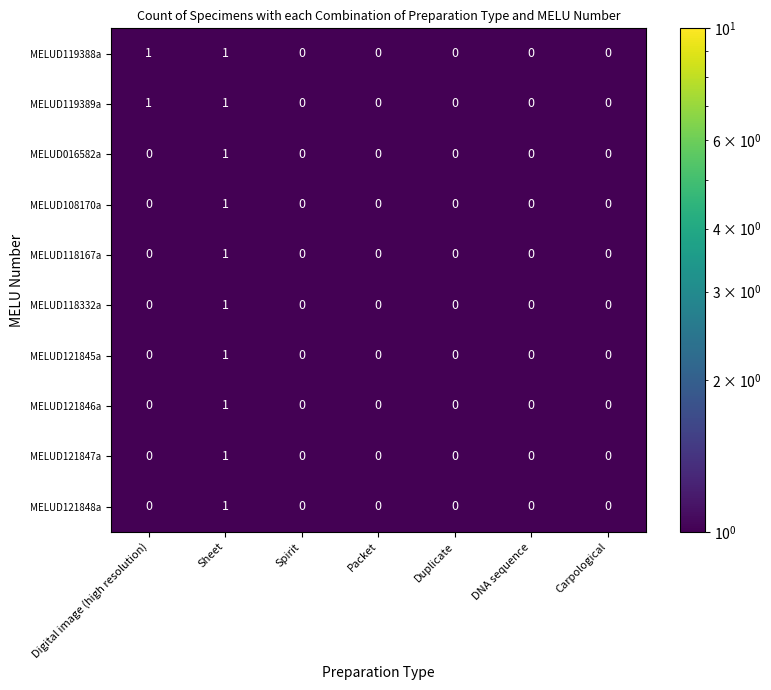

The value of MELUD118332a at Carpological is 1. True or false?

False